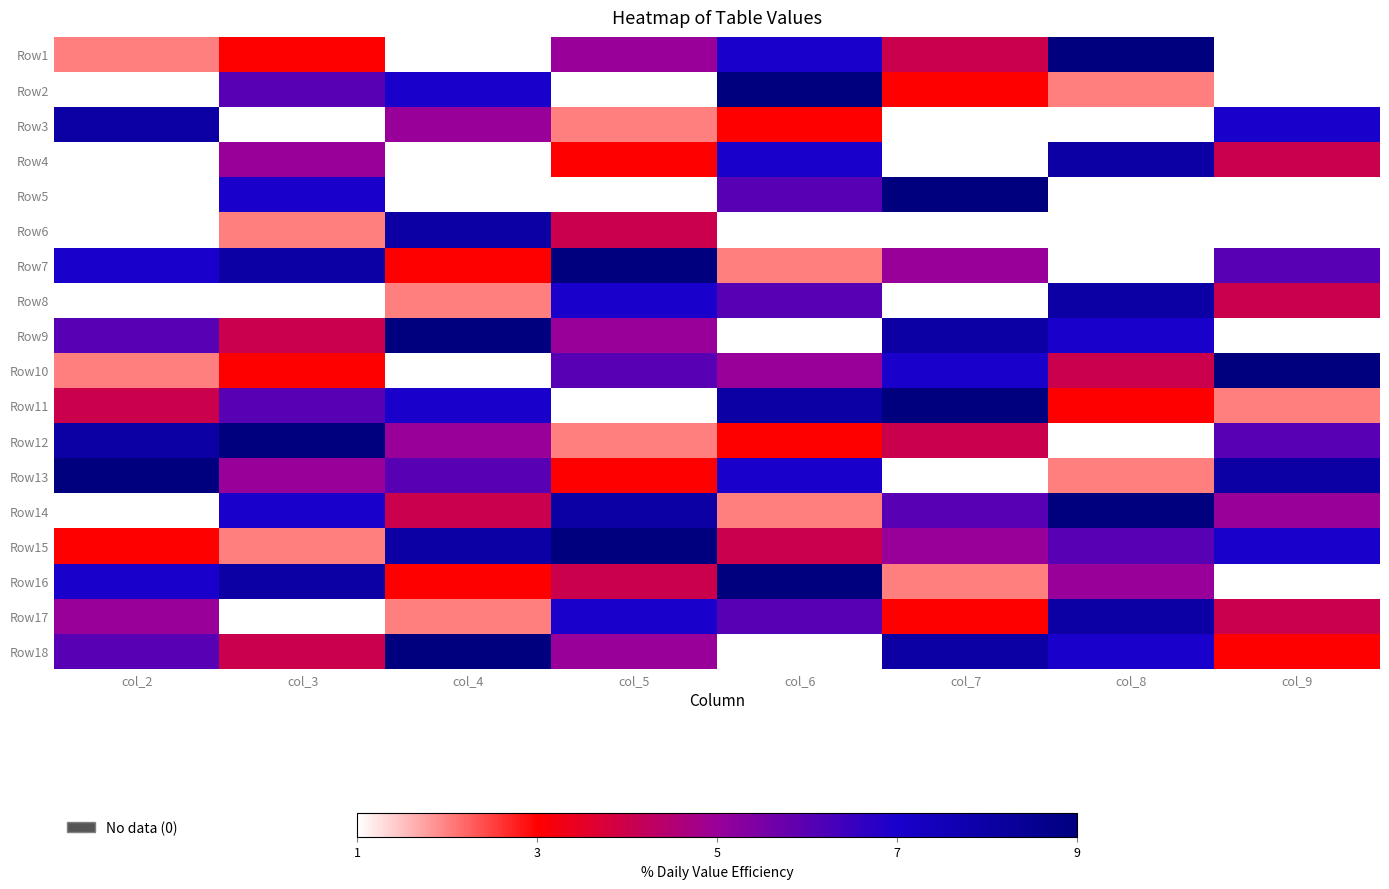

True or false: Row11 has a value of 1.9 at col_8.

False